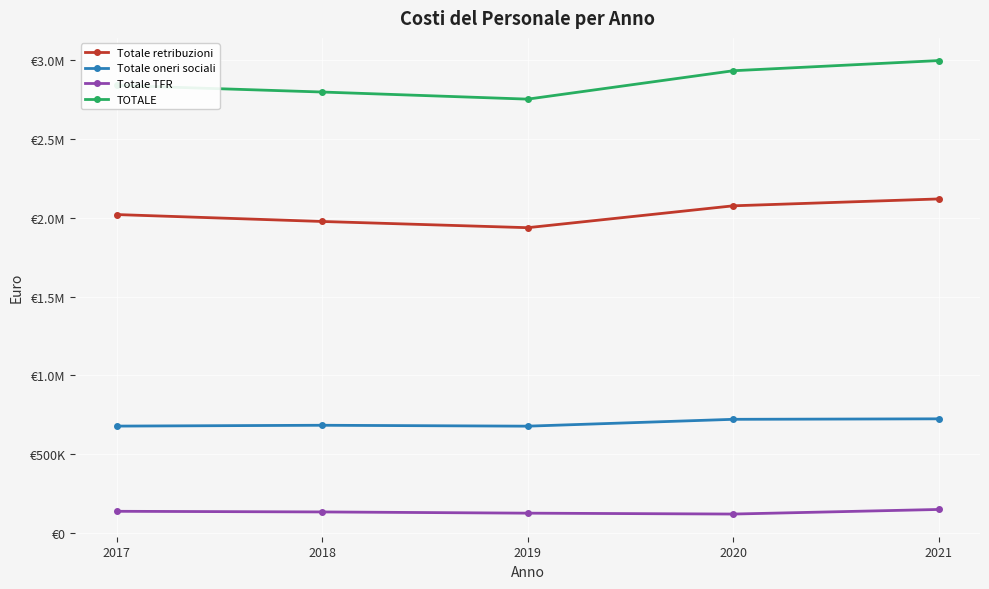

What are all the series names shown in the legend?

Totale retribuzioni, Totale oneri sociali, Totale TFR, TOTALE